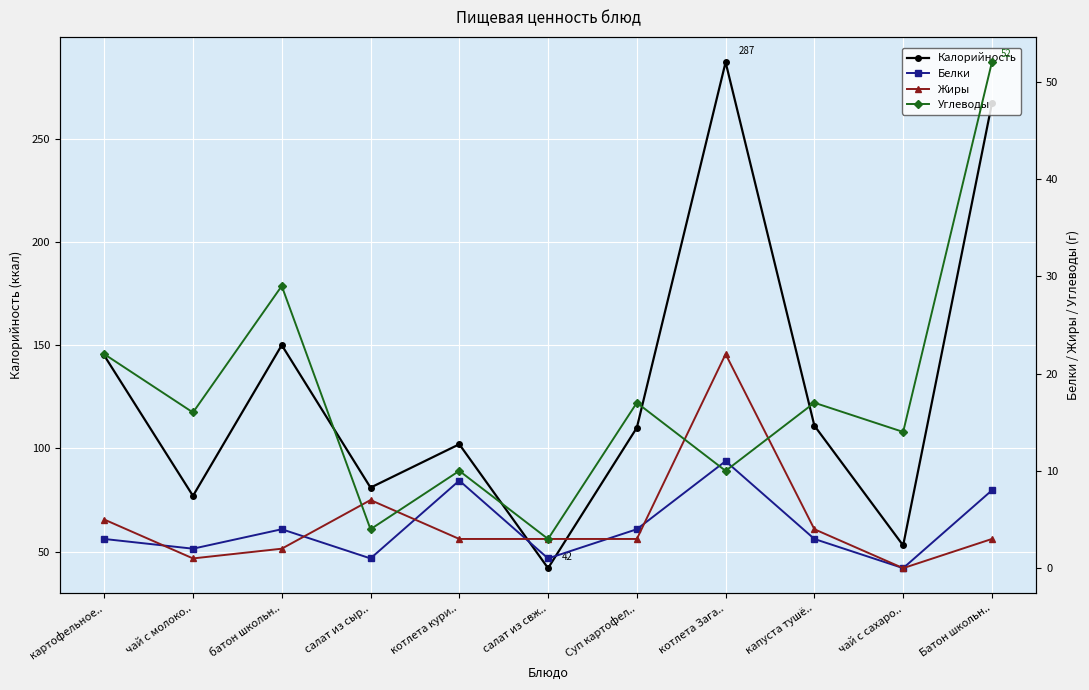

Which category has the lowest value across all series?

чай с сахаро..